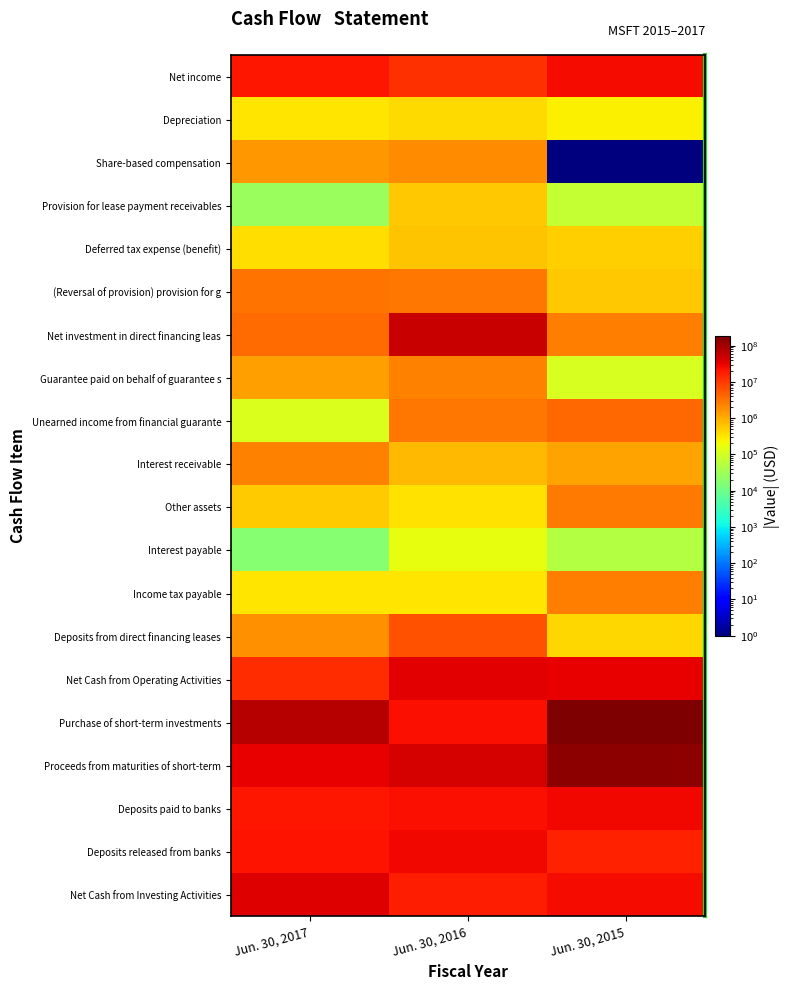

What is the smallest value displayed?

1